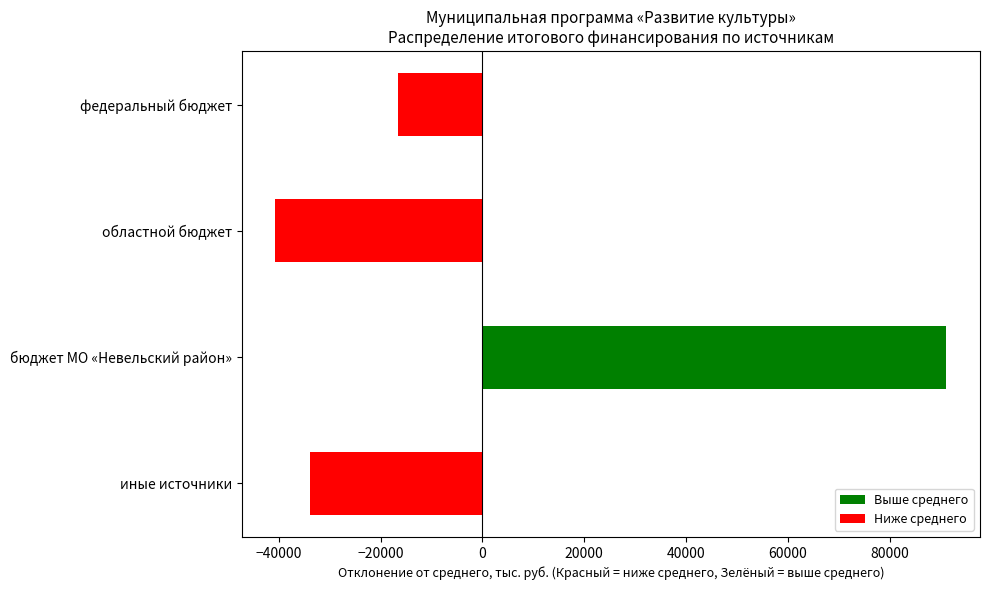

List the labels in order of value, largest first.

бюджет МО «Невельский район», федеральный бюджет, иные источники, областной бюджет